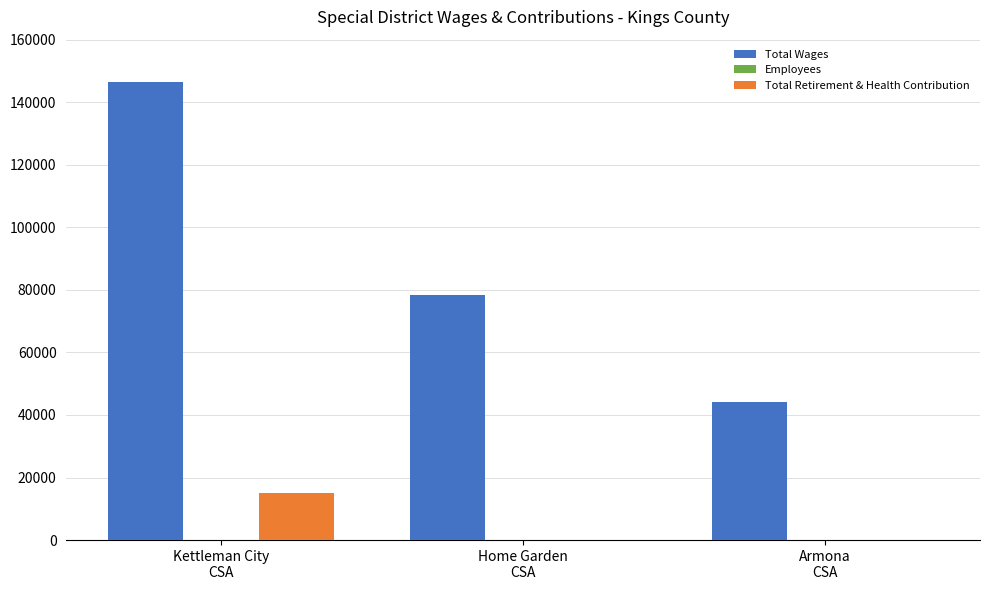

How many groups of bars are there?

3